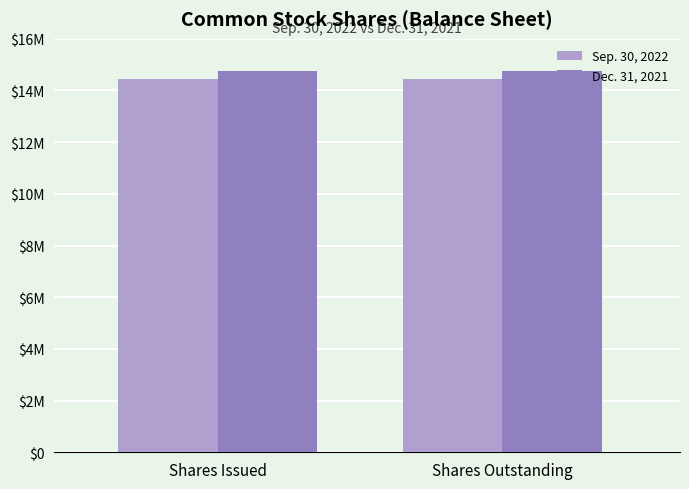

At which label does Dec. 31, 2021 reach its minimum?

Shares Issued